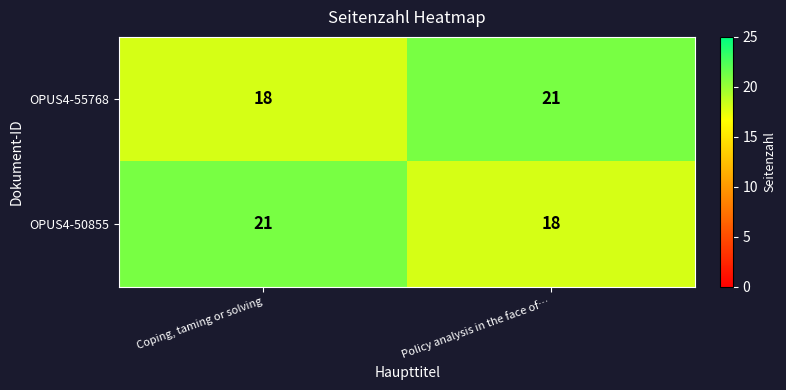

Reading right to left, extract all data points from this chart.

OPUS4-55768: 21	18
OPUS4-50855: 18	21